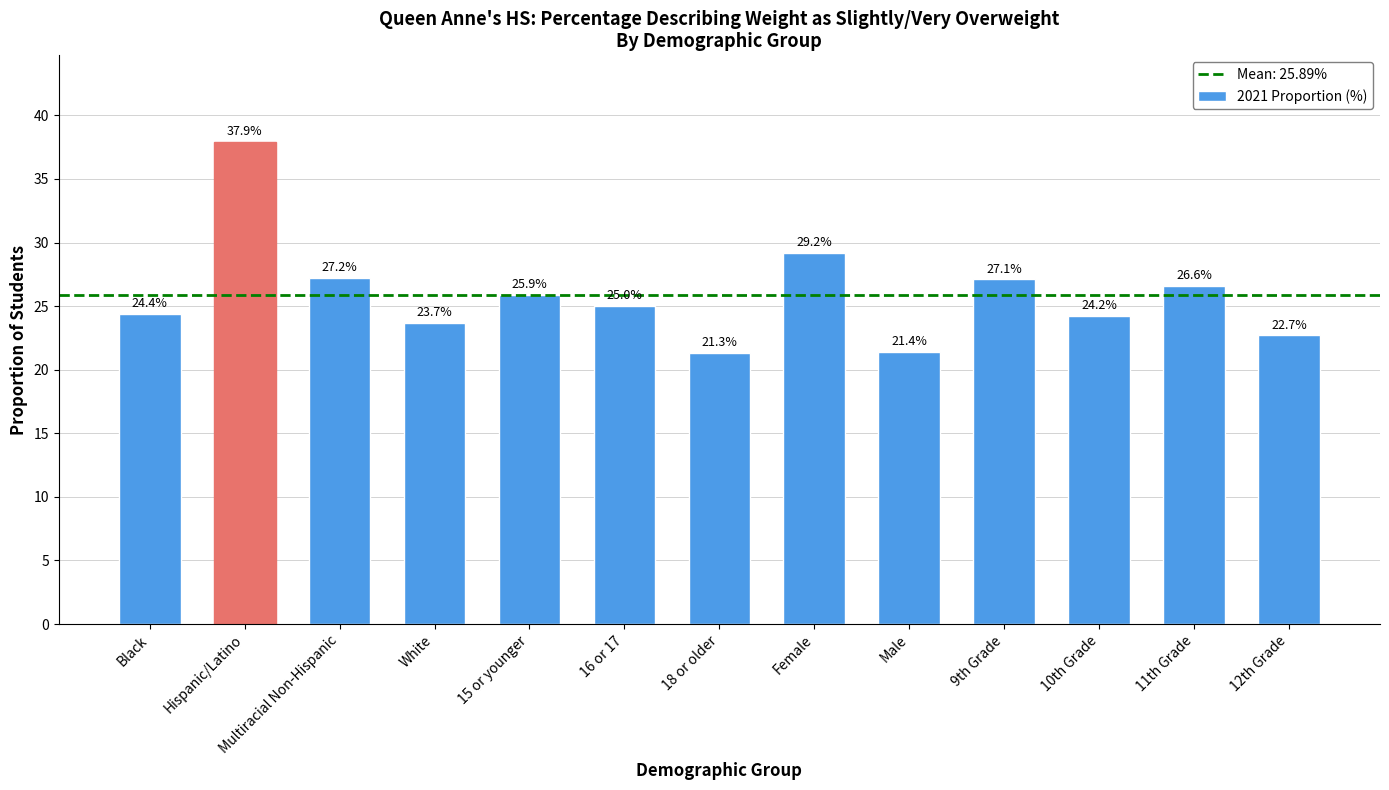

What is the label of the 9th bar from the left?

Male